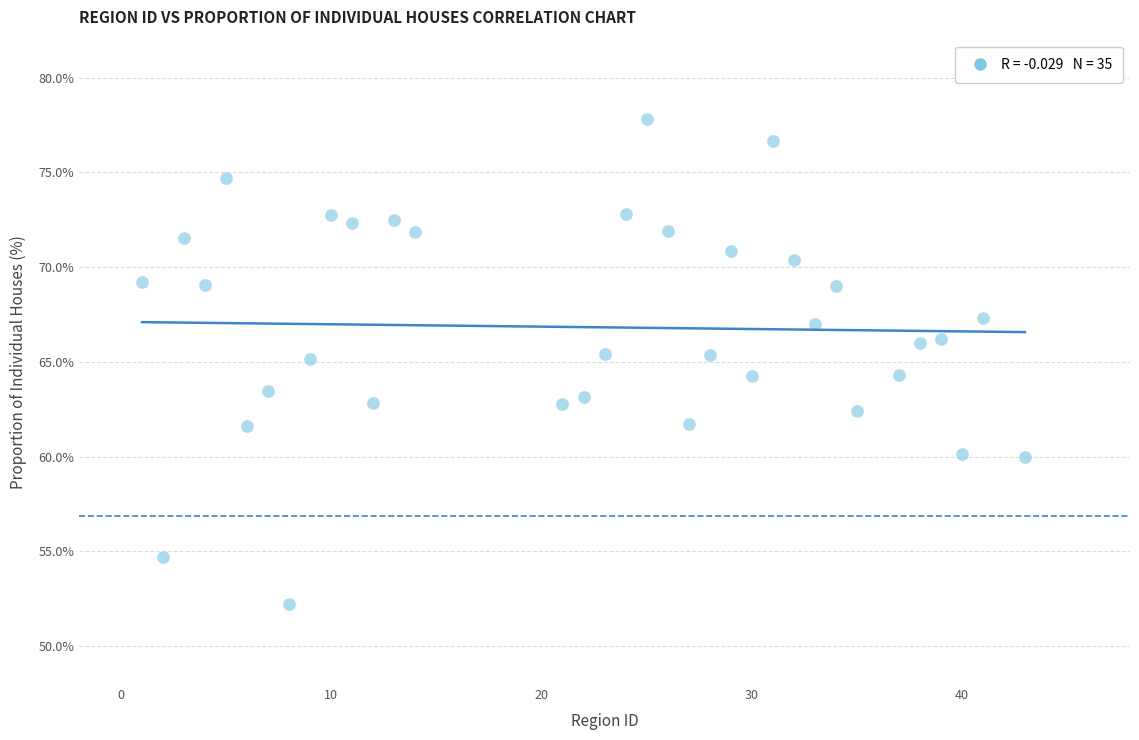

What is the range of X values (max minus min)?

42.0